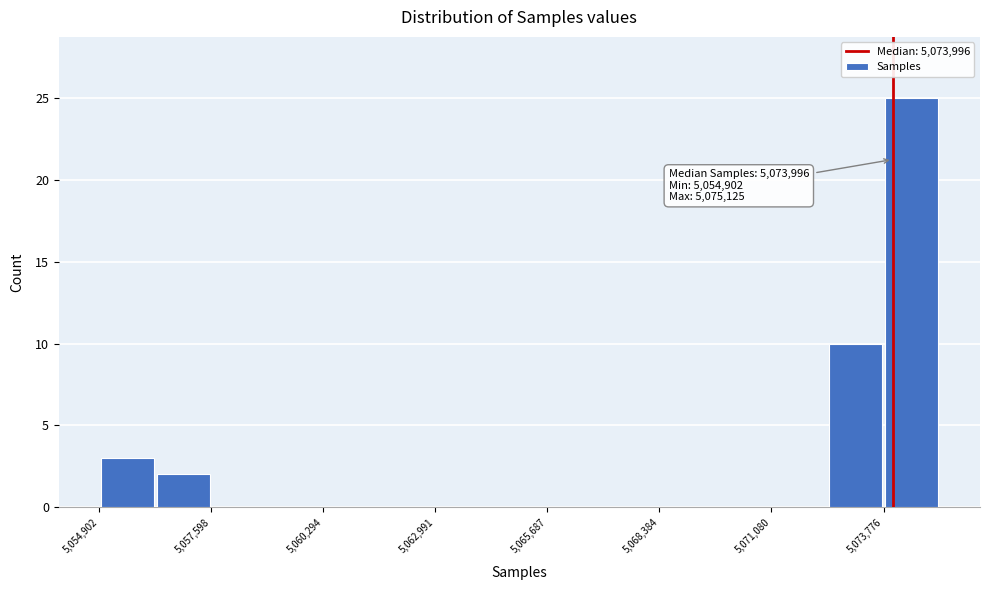

Around what value on the x-axis is the tallest bar? Give the approximate position of its centre, as read against the axis.

5074500